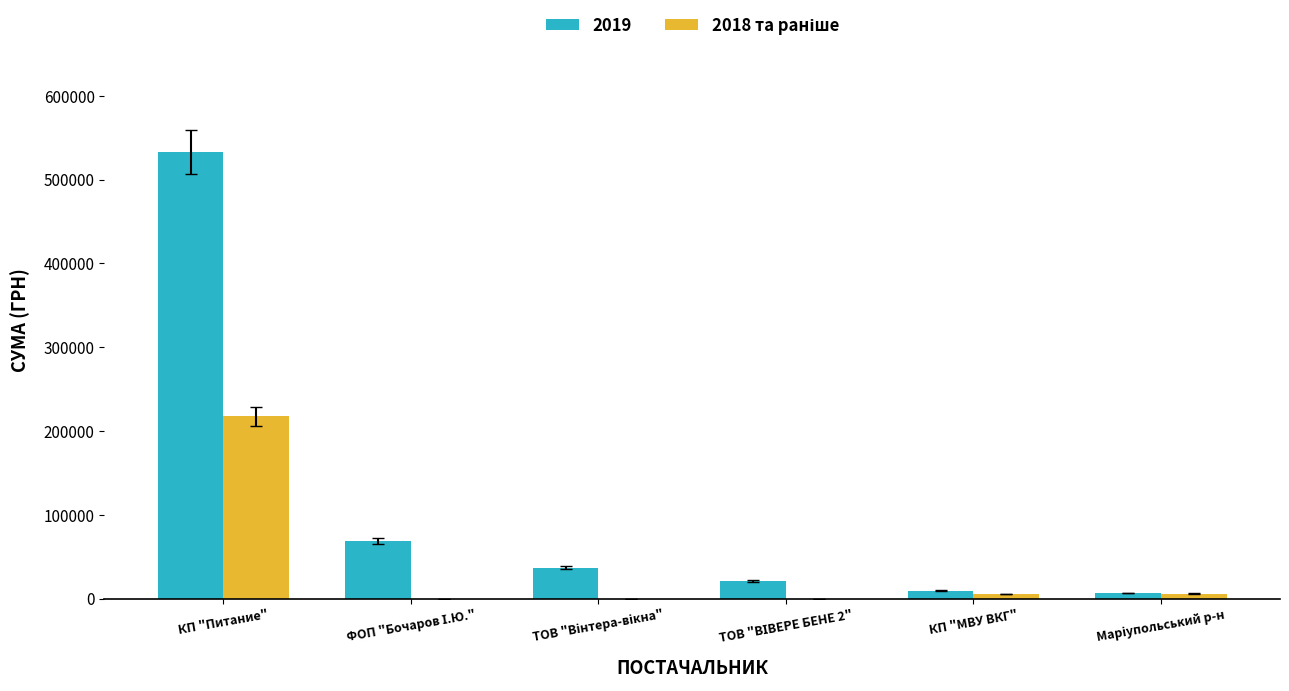

Which category has the highest value in the 2019 series?

КП "Питание"